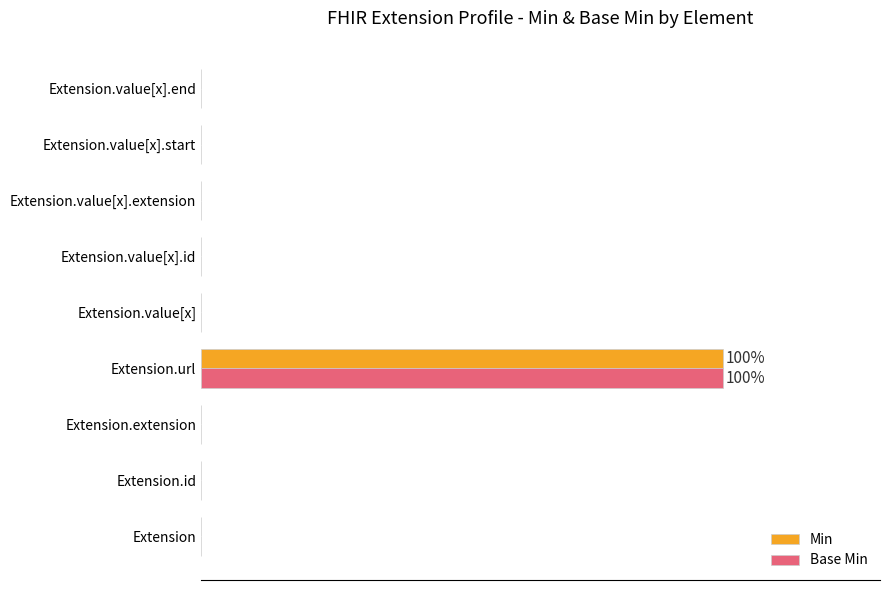

Reading left to right, transcribe all the data shown in this chart.

Min: 0	0	0	100	0	0	0	0	0
Base Min: 0	0	0	100	0	0	0	0	0